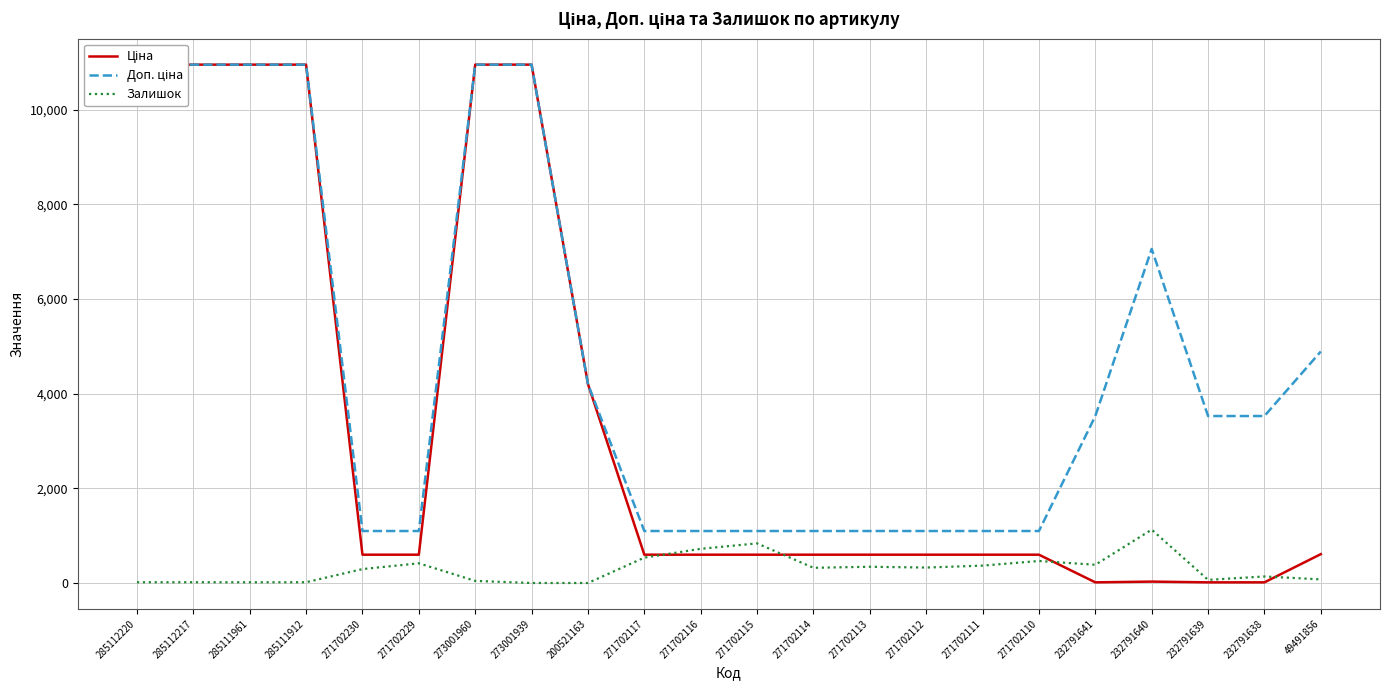

What are all the series names shown in the legend?

Ціна, Доп. ціна, Залишок